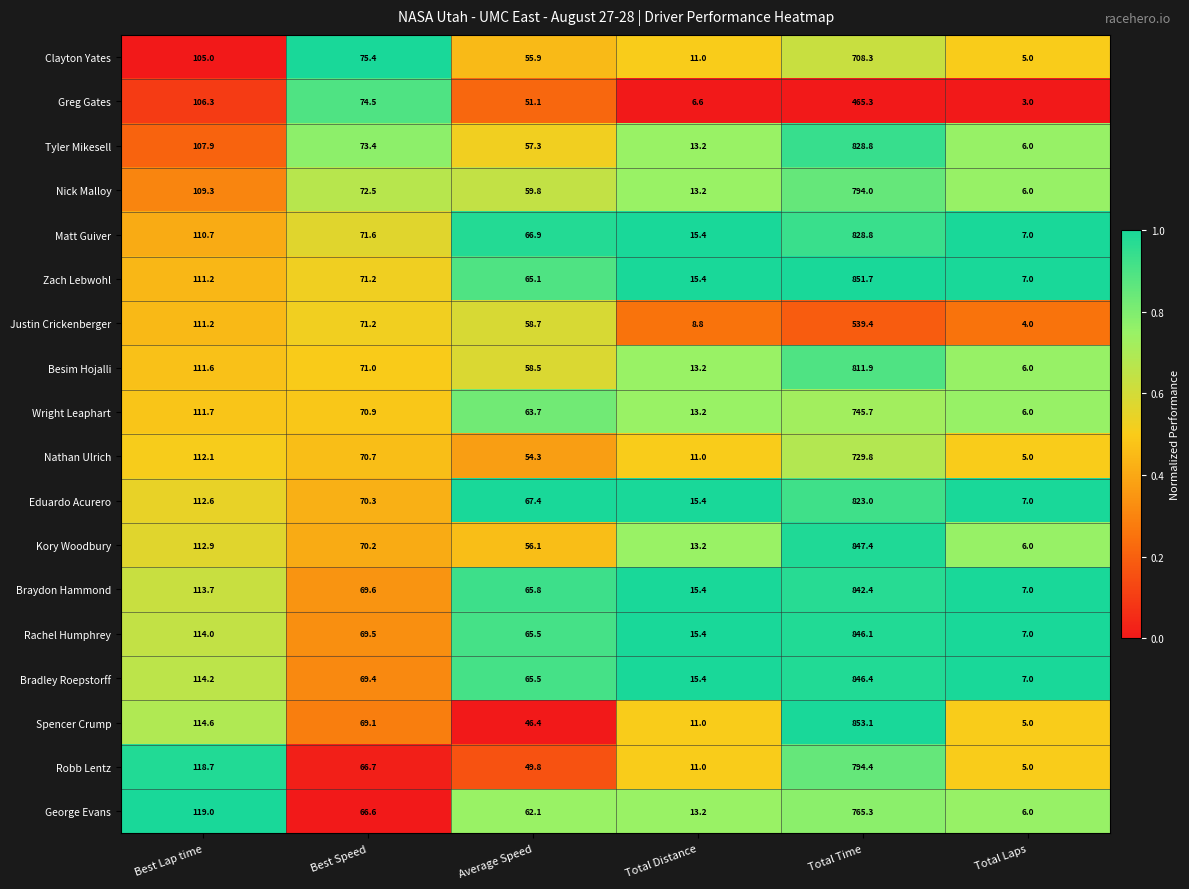

What value does the Clayton Yates series have at Total Distance?

11.0